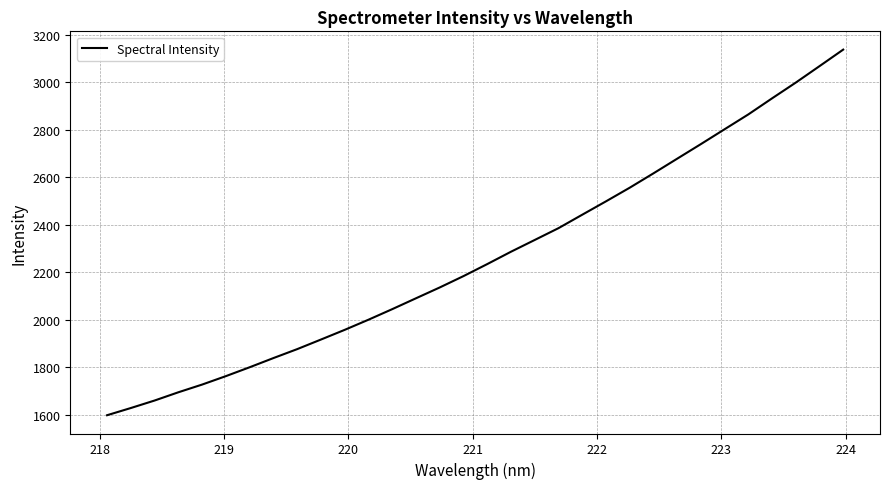

What is the difference between the maximum and minimum values?

1539.1